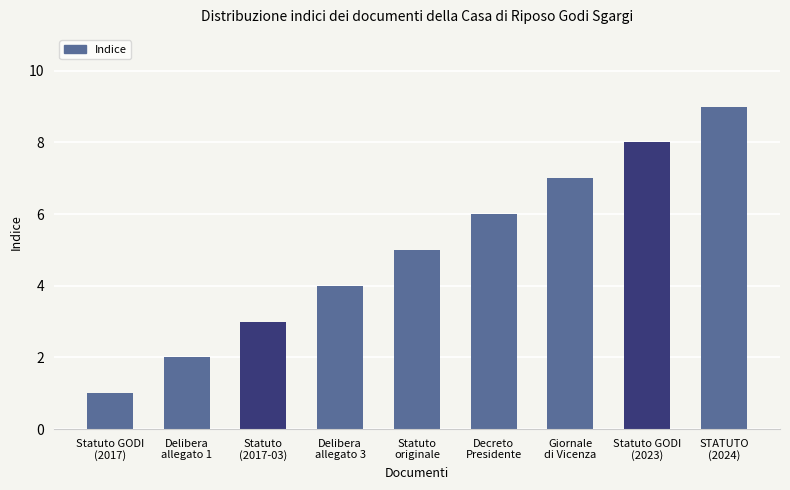

Are the bars grouped side by side (vs. stacked)?

No